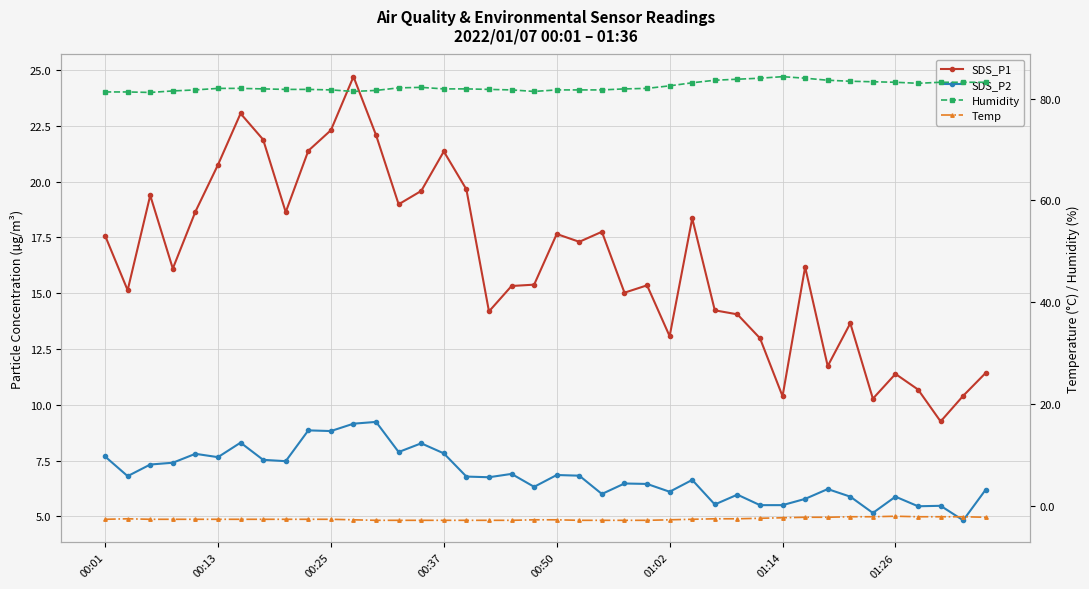

What is the sum of all SDS_P1 values?

657.1